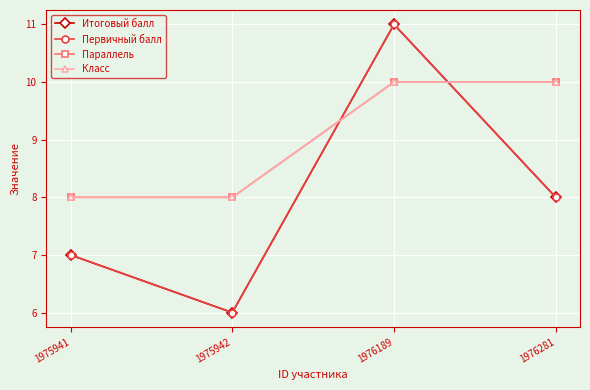

What is the average value of the Класс series?

9